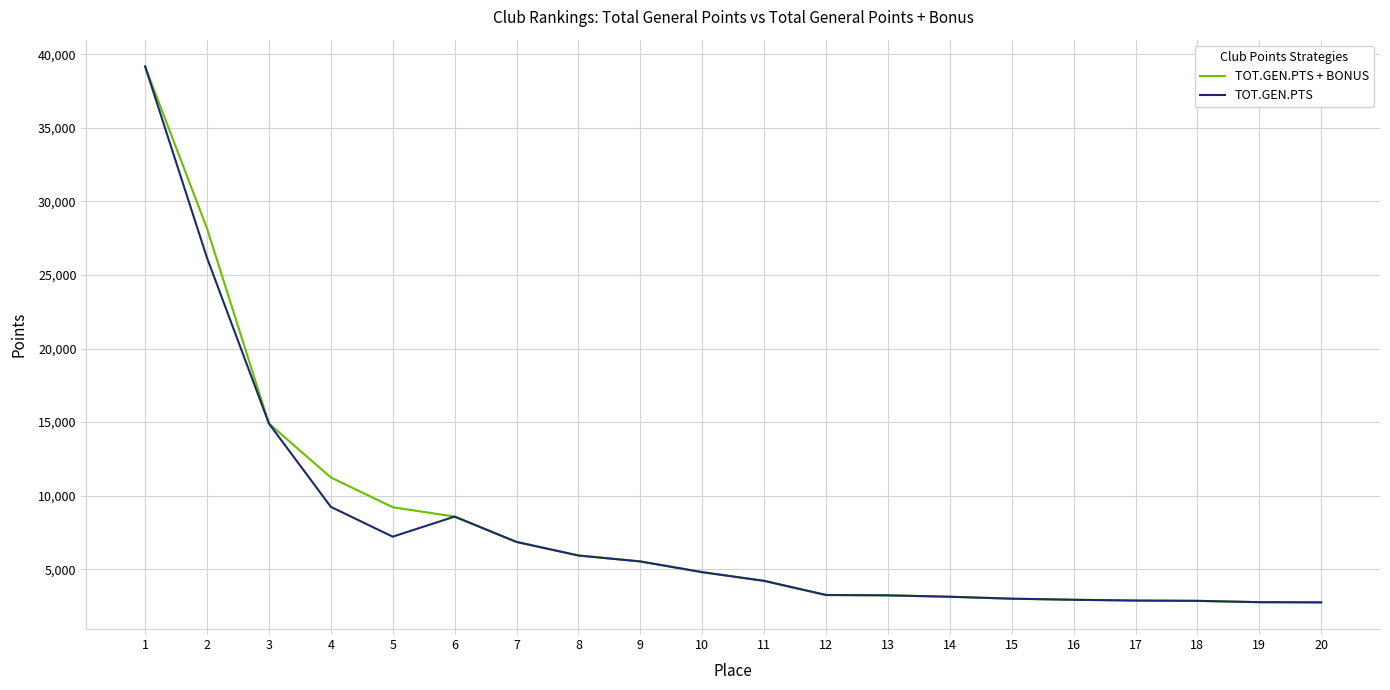

What is the highest value of the TOT.GEN.PTS series?

39172